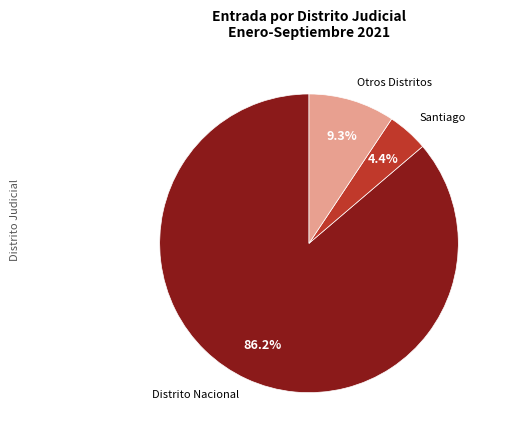

Rank the categories by value from highest to lowest.

Distrito Nacional, Otros Distritos, Santiago